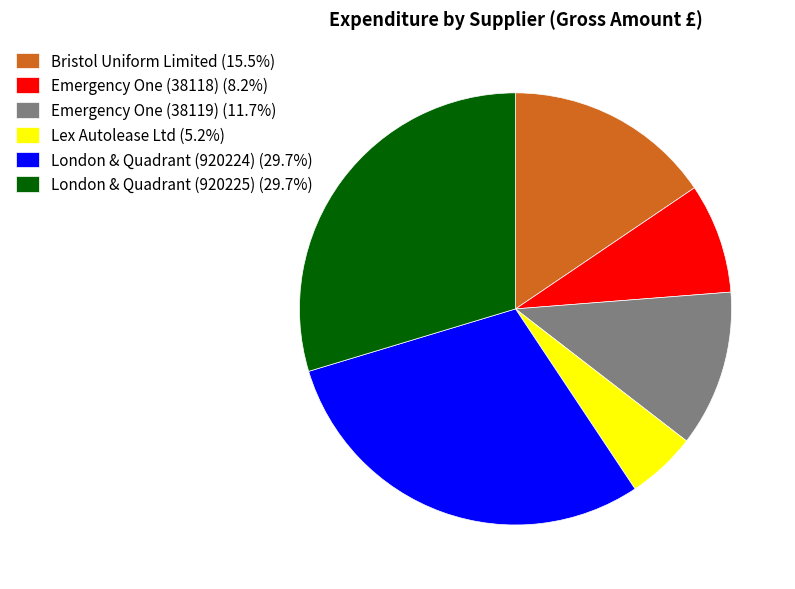

Is the sum of Lex Autolease Ltd (5.2%) and Emergency One (38119) (11.7%) greater than half?

No